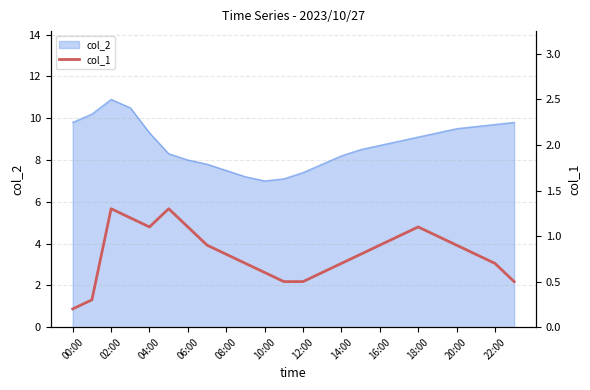

What is the highest value of the col_2 series?

10.9